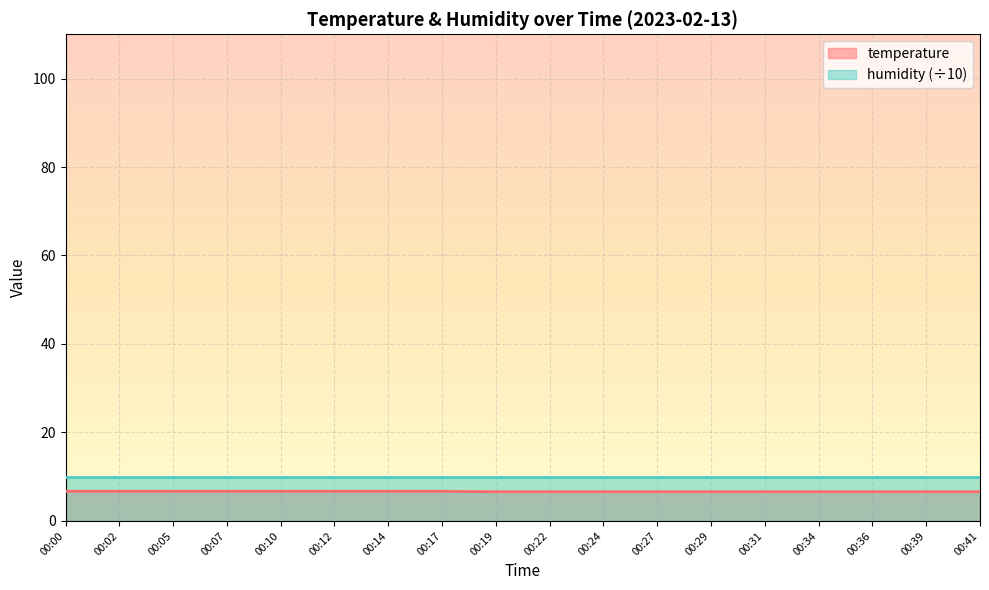

The chart shows a value of 2.5 at 00:31. True or false?

False